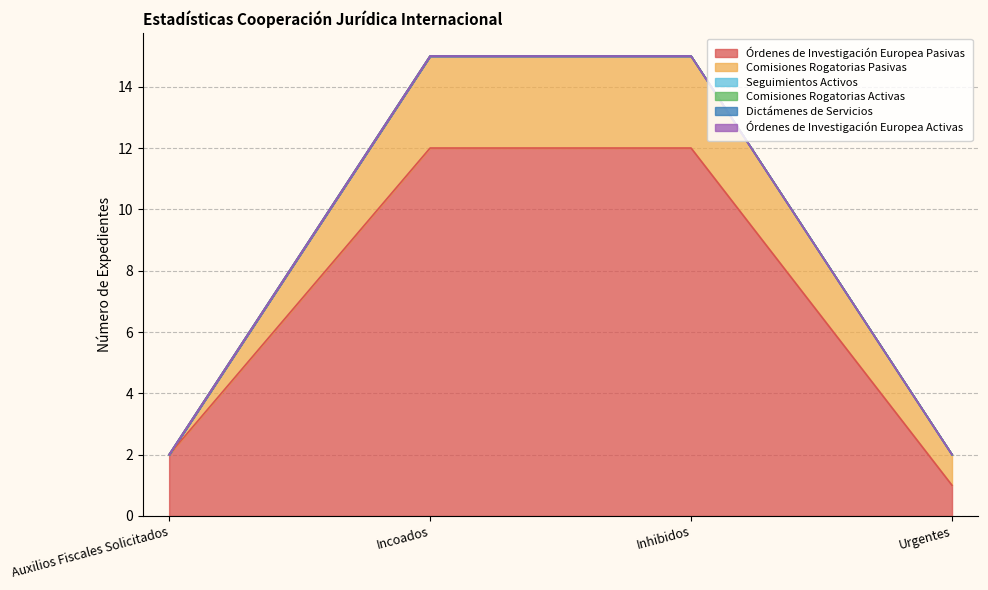

What are all the series names shown in the legend?

Órdenes de Investigación Europea Pasivas, Comisiones Rogatorias Pasivas, Seguimientos Activos, Comisiones Rogatorias Activas, Dictámenes de Servicios, Órdenes de Investigación Europea Activas